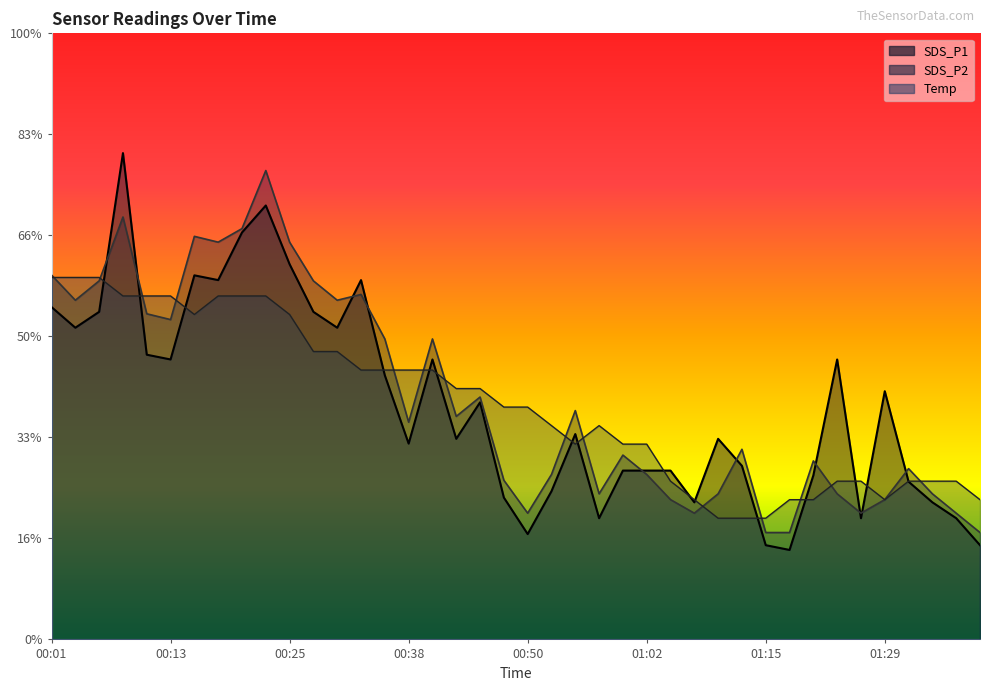

How many data points does each series have?

40